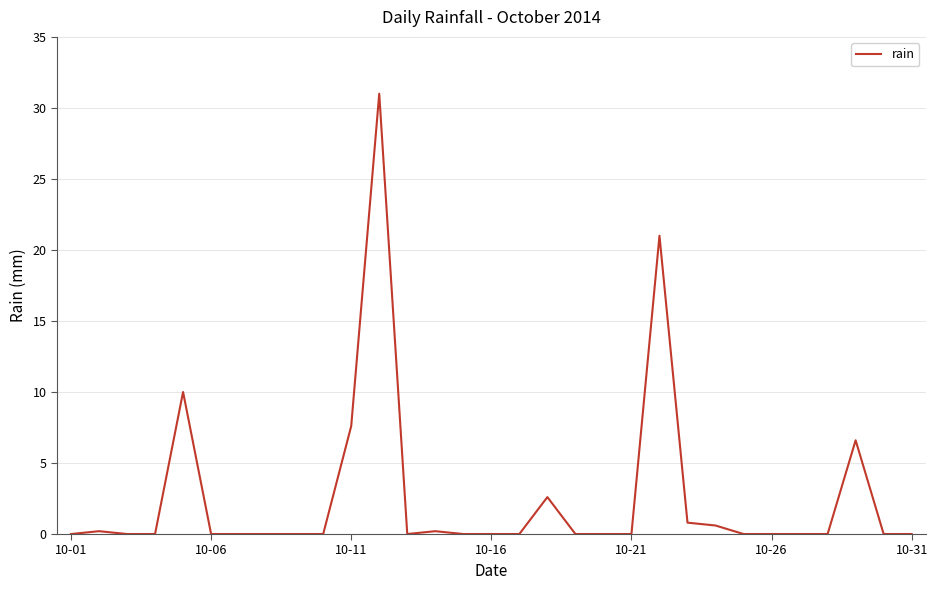

How many lines are shown in the chart?

1